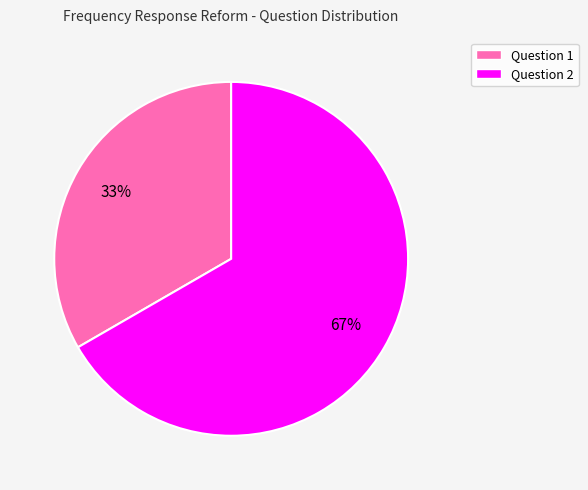

To the nearest percent, what is the combined percentage of Question 2 and Question 1?

100%